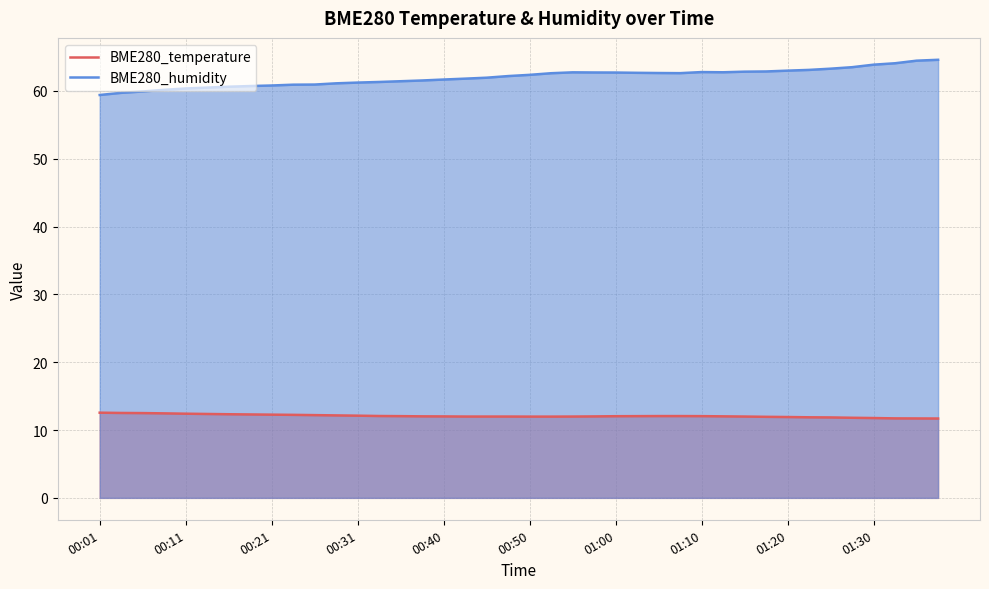

How many data points does each series have?

40